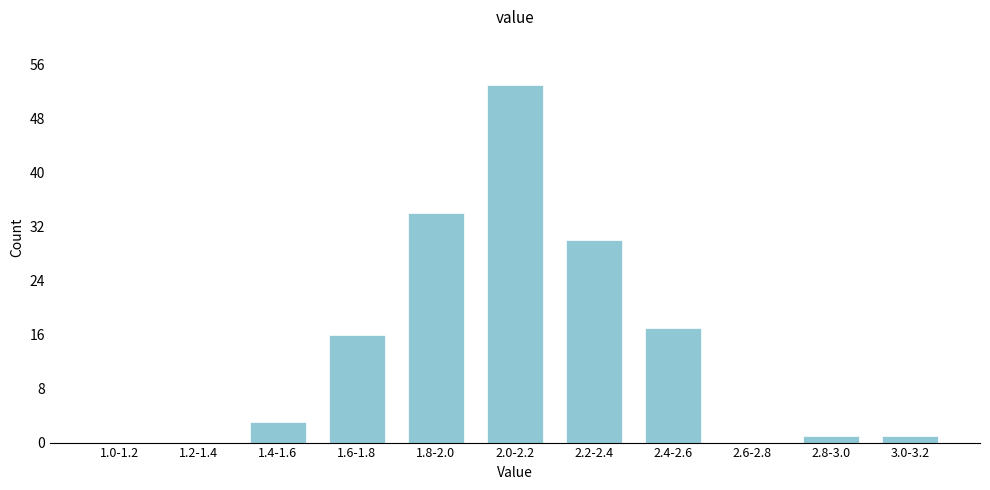

Reading left to right, extract all data points from this chart.

1.0-1.2=0	1.2-1.4=0	1.4-1.6=3	1.6-1.8=16	1.8-2.0=34	2.0-2.2=53	2.2-2.4=30	2.4-2.6=17	2.6-2.8=0	2.8-3.0=1	3.0-3.2=1